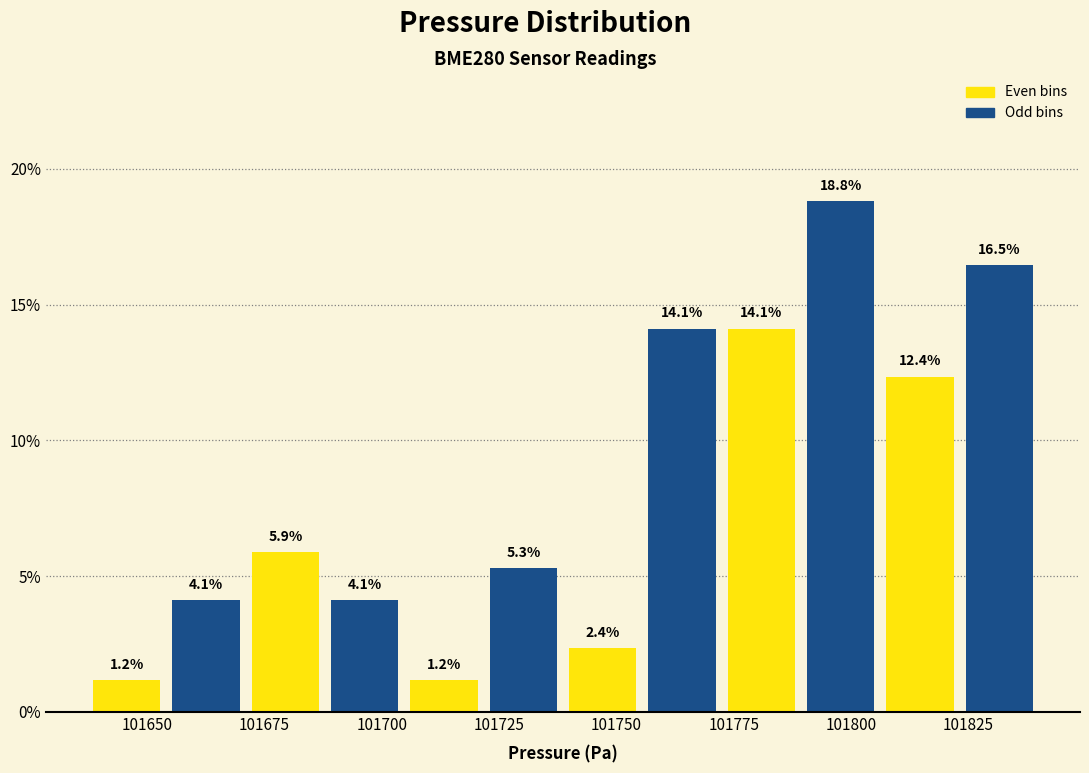

Read against the x-axis, roughly where is the centre of the tallest bar?

101800